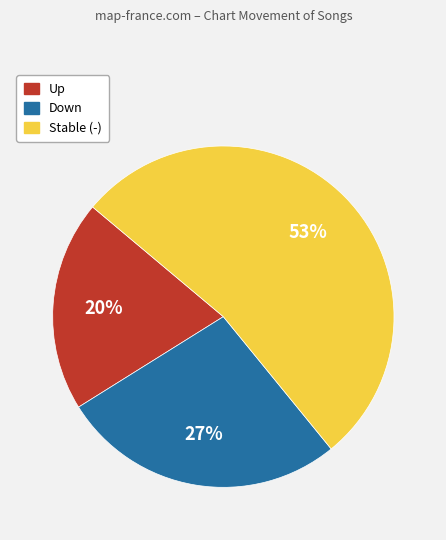

To the nearest percent, what is the difference between the largest and smallest slice percentages?

33%